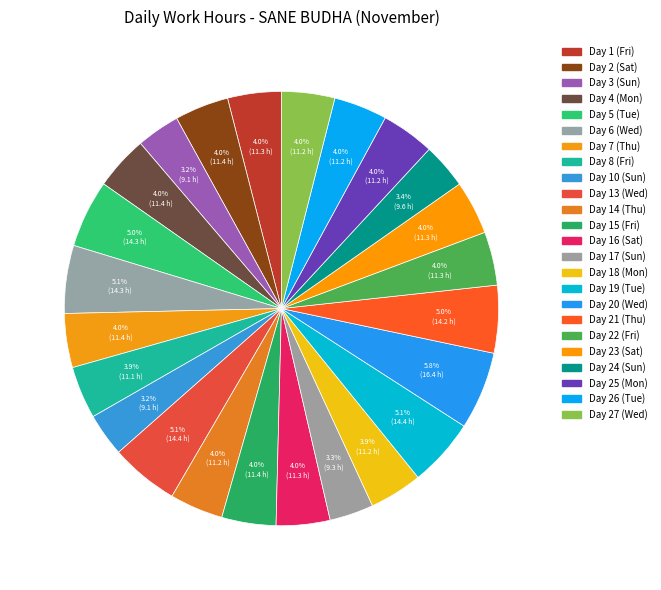

True or false: Day 3 (Sun) accounts for 10% of the total.

False